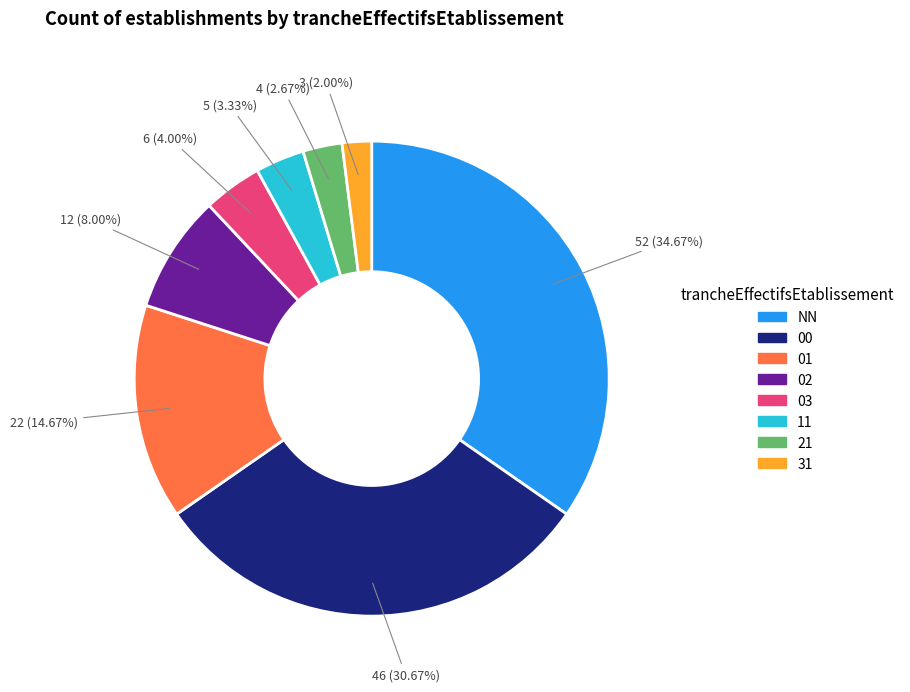

Which has a higher value, 00 or 31?

00